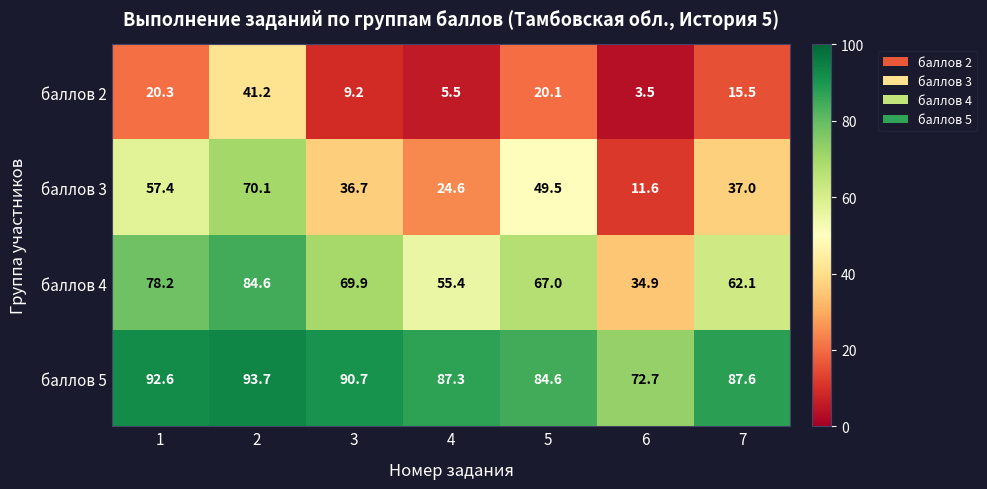

The value of баллов 4 at 2 is 84.6. True or false?

True